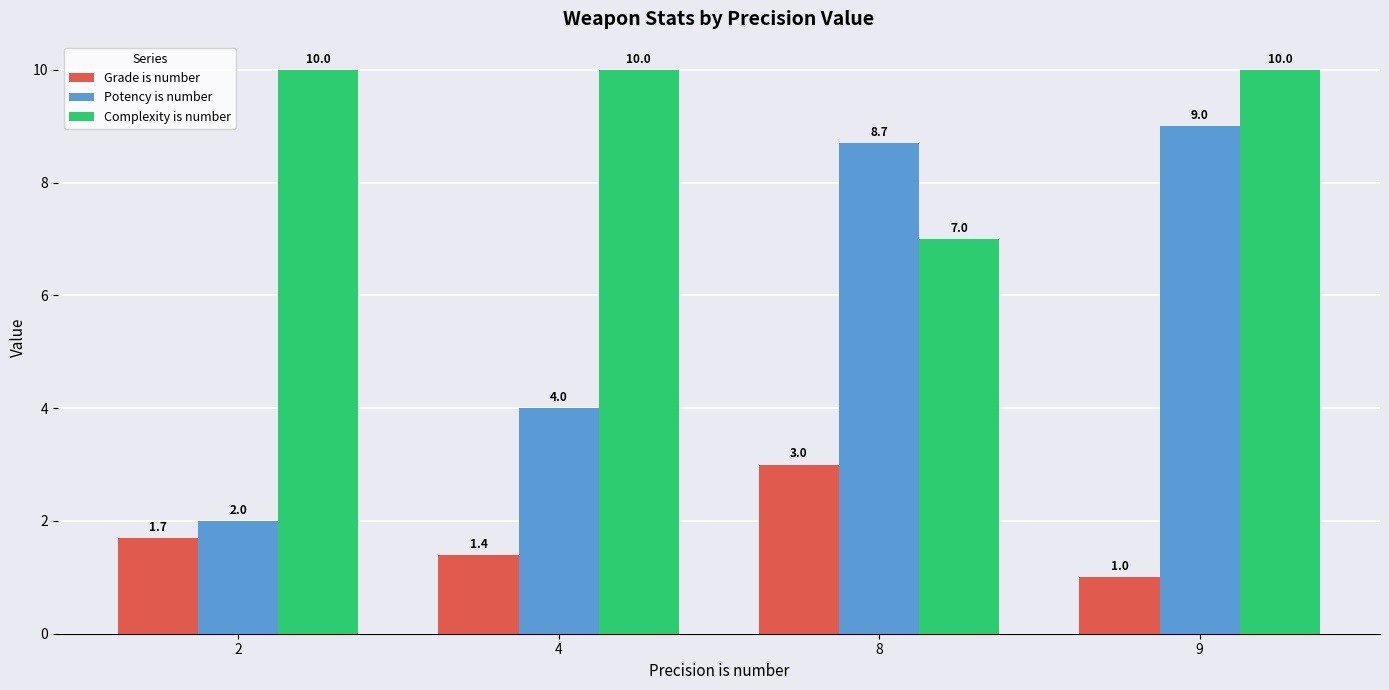

What is the value of the Potency is number bar at the 3rd from the left?

8.7